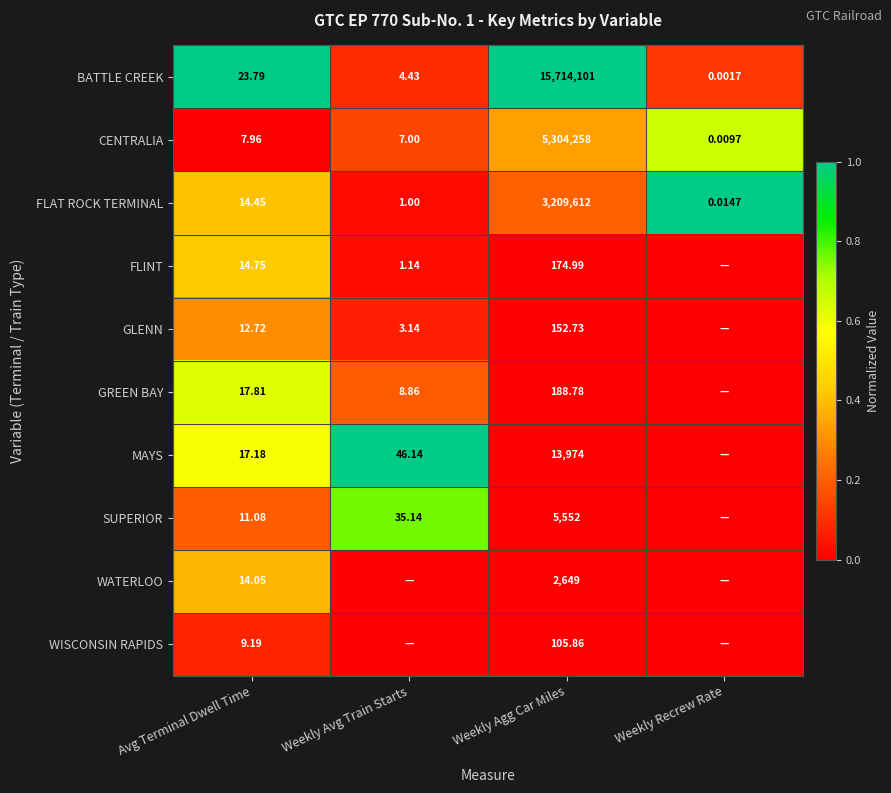

Is the value of GREEN BAY at Avg Terminal Dwell Time greater than the value of MAYS at Weekly Avg Train Starts?

No